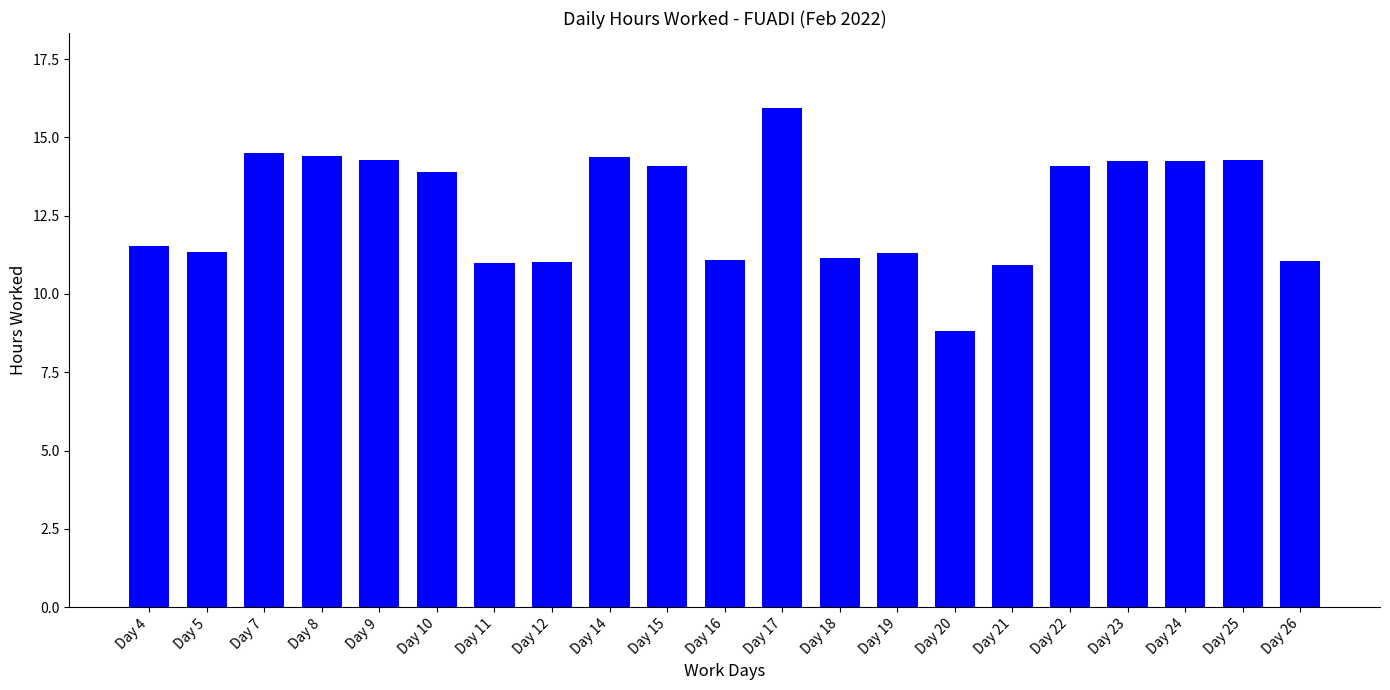

What value does the data have at Day 12?

11.0